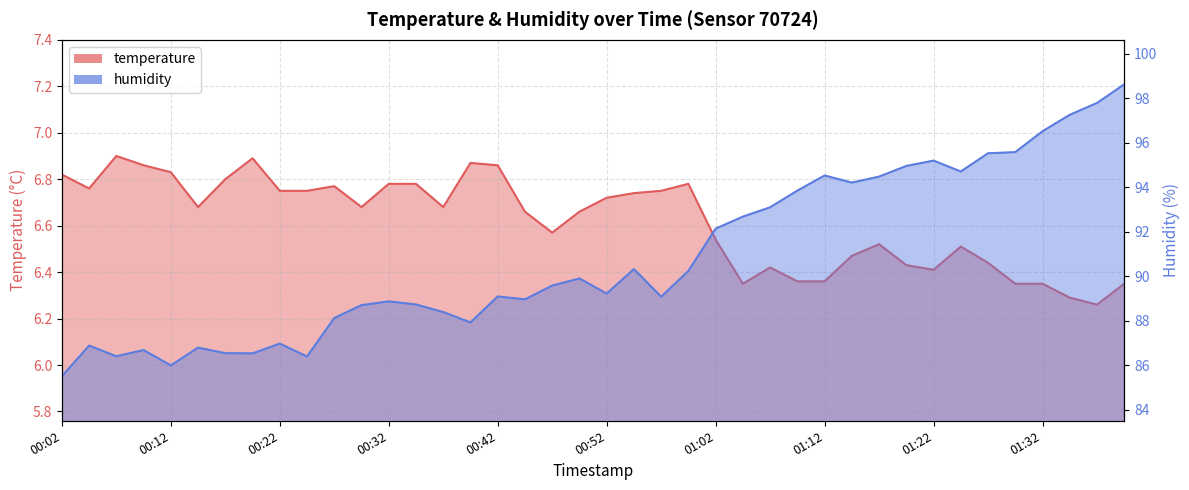

What is the difference between the maximum and minimum values in the temperature series?

0.6